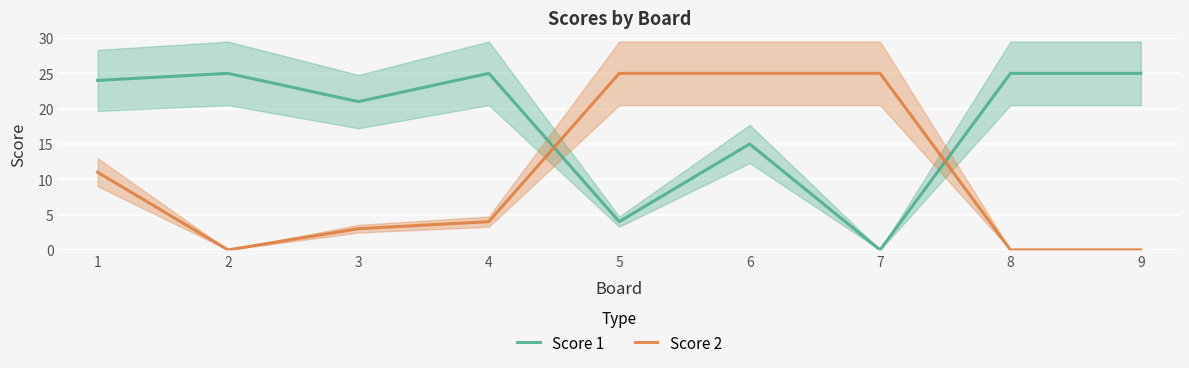

How many values in the Score 2 series are below 4?

4